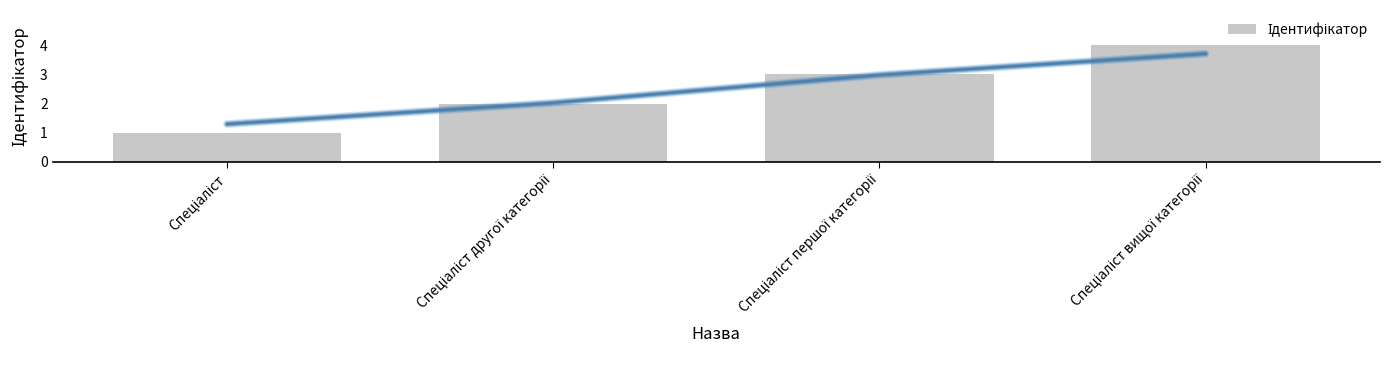

How many values are between 2 and 4?

3